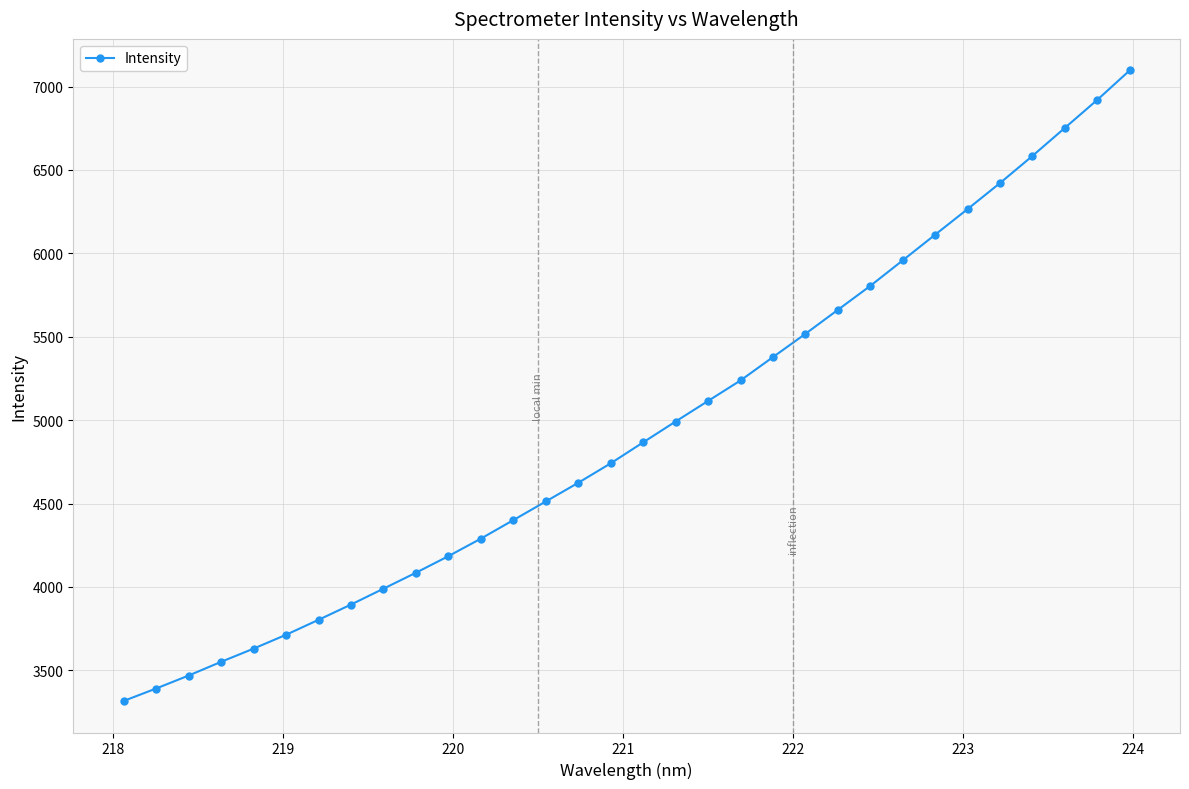

What is the value of the 23rd point from the left?

5661.4